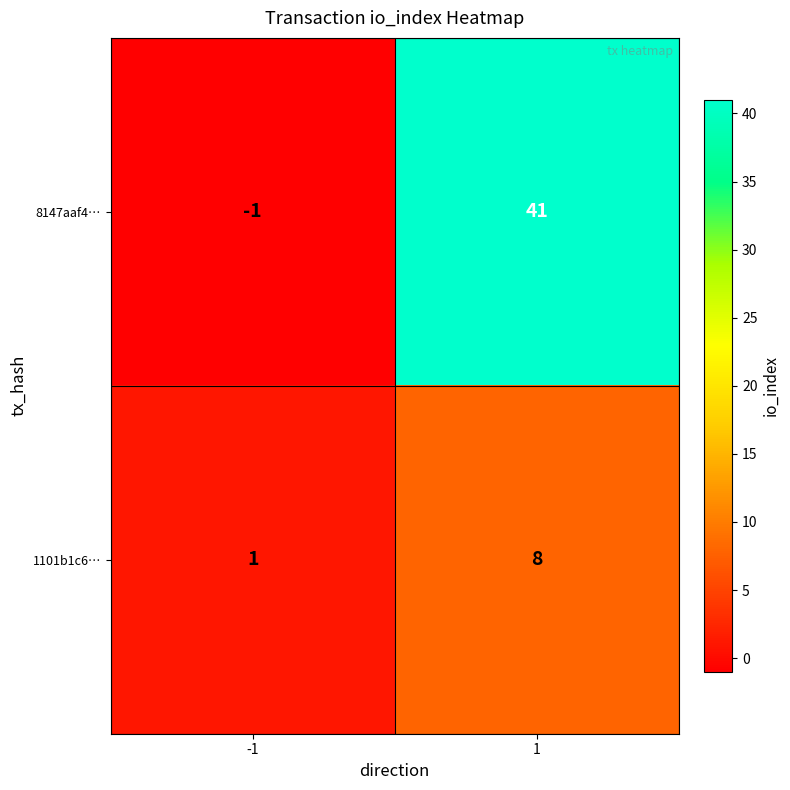

What is the greatest value displayed?

41